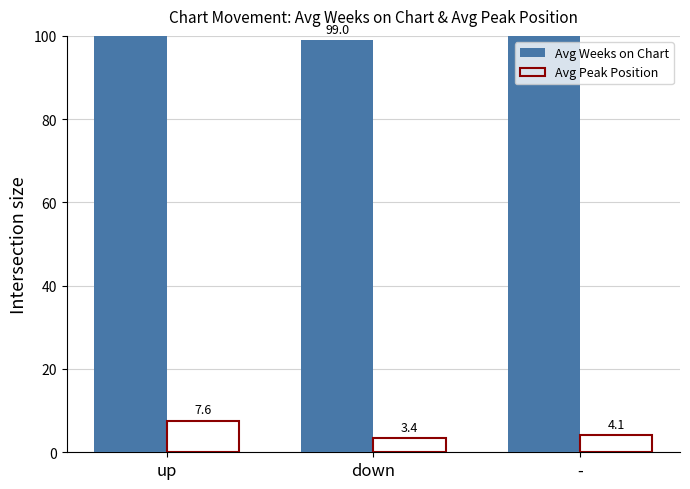

Read the Avg Peak Position value at up.

7.6